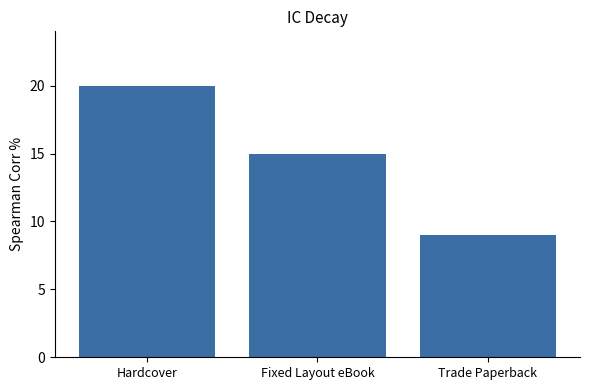

How many values are below 15?

1